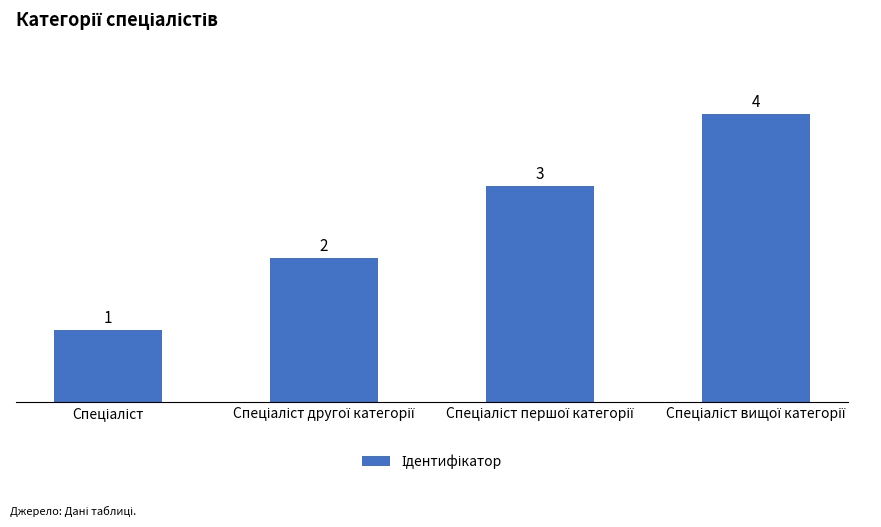

How many categories are shown in the chart?

4